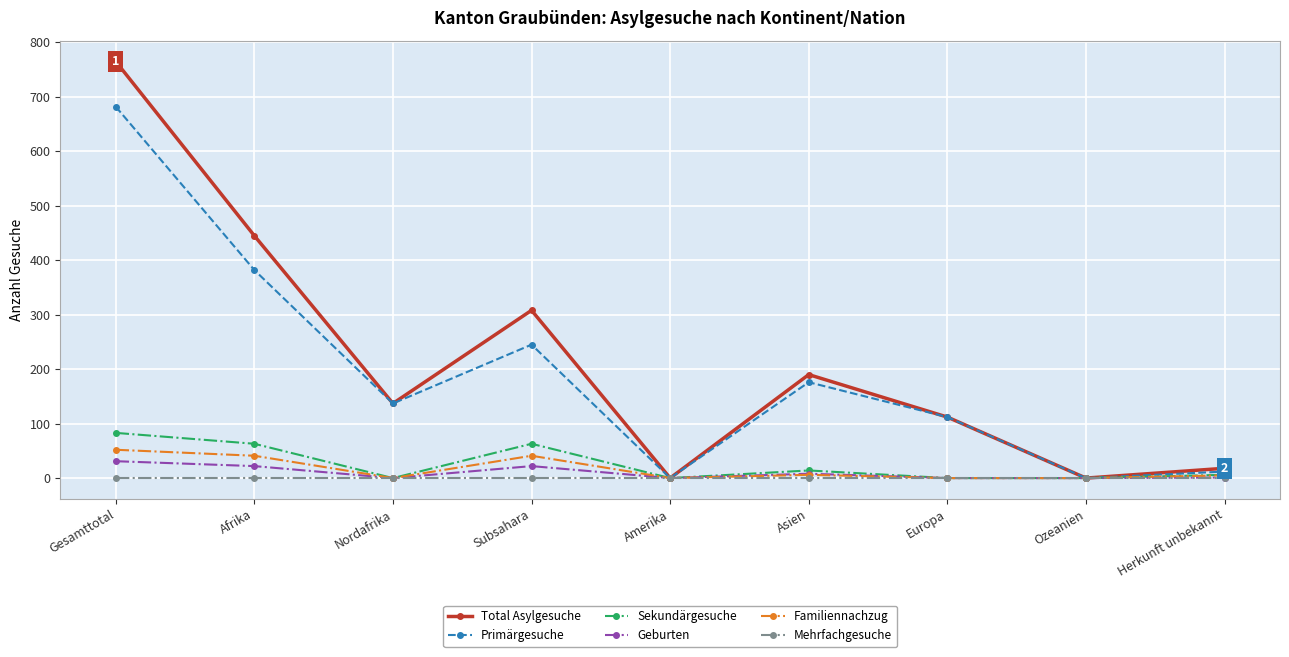

How many data points does each series have?

9